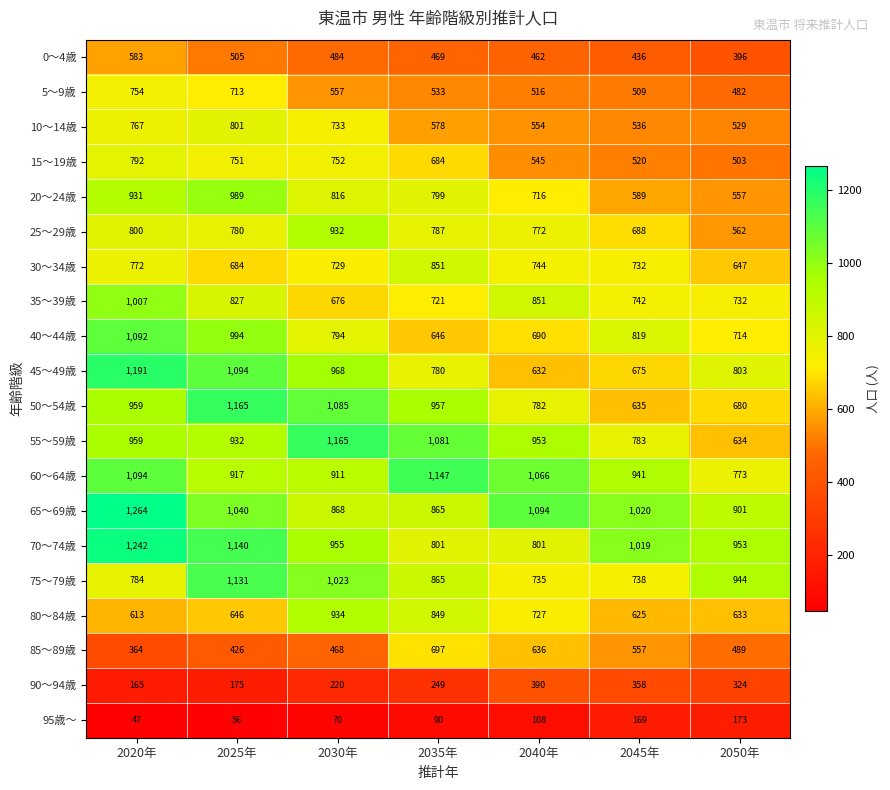

The value of 0～4歳 at 2030年 is 132. True or false?

False